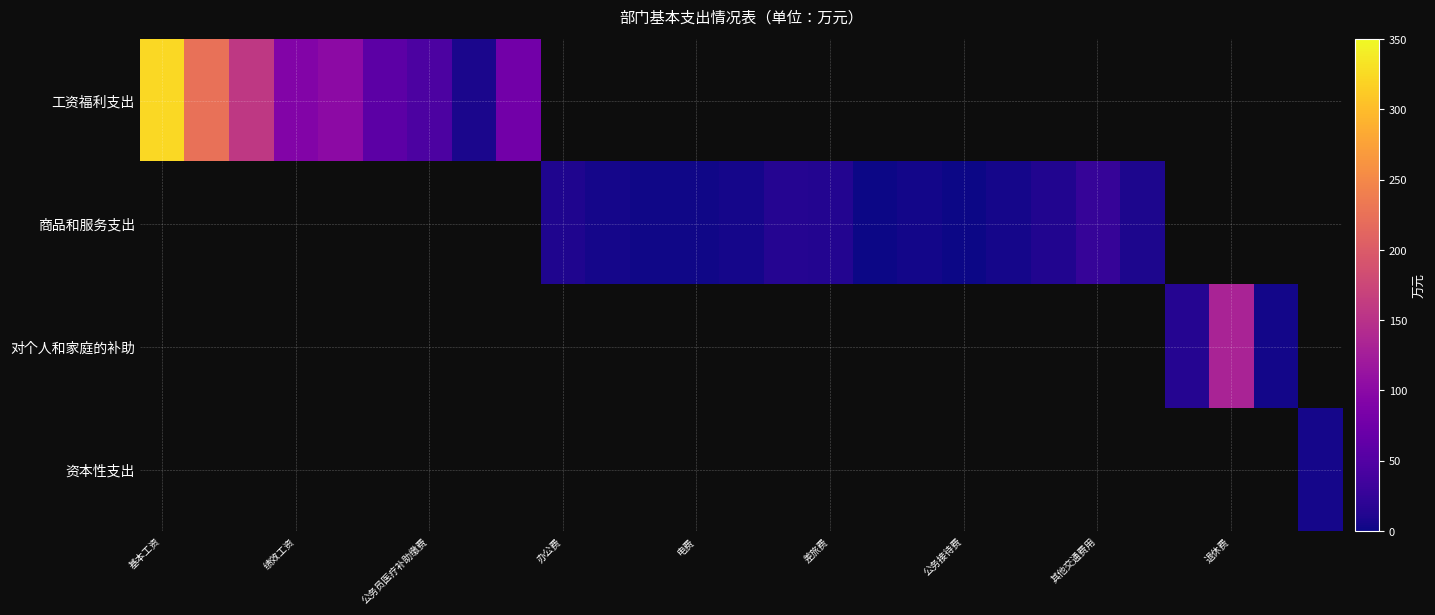

How many positive values does the 对个人和家庭的补助 series have?

3